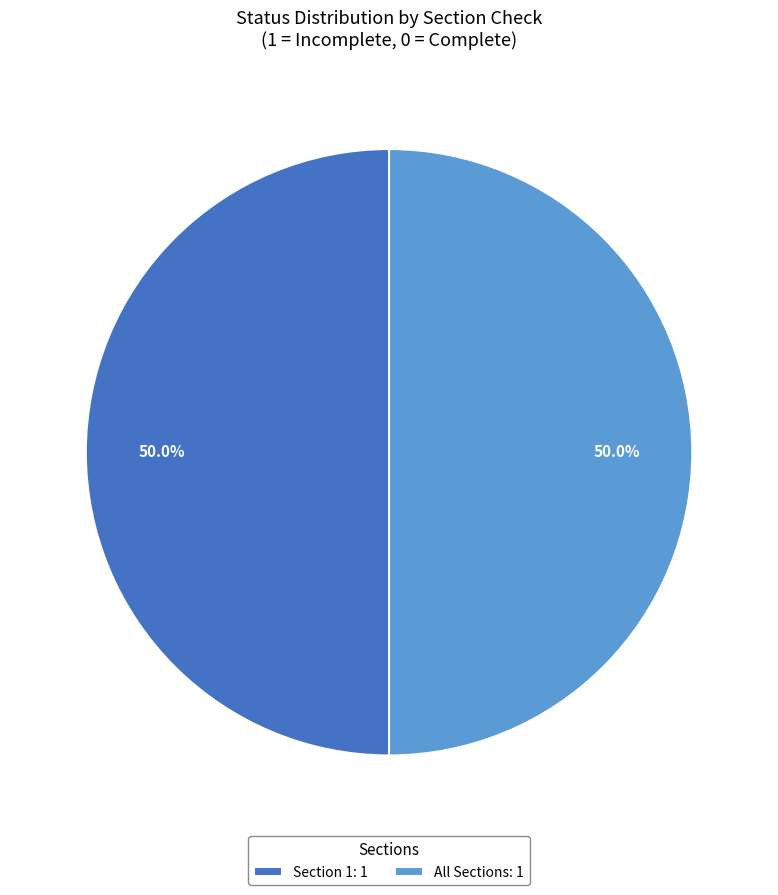

Combined, do Section 1: 1 and All Sections: 1 account for over 50%?

Yes